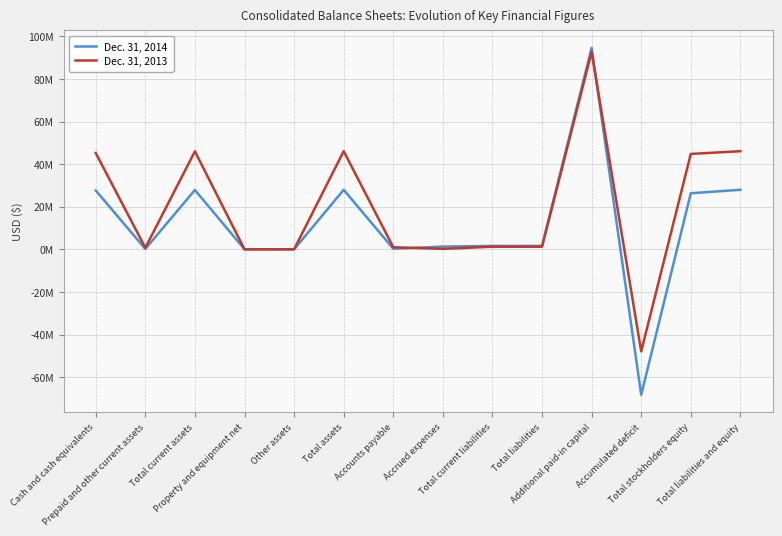

What is the label of the 4th point from the right?

Additional paid-in capital